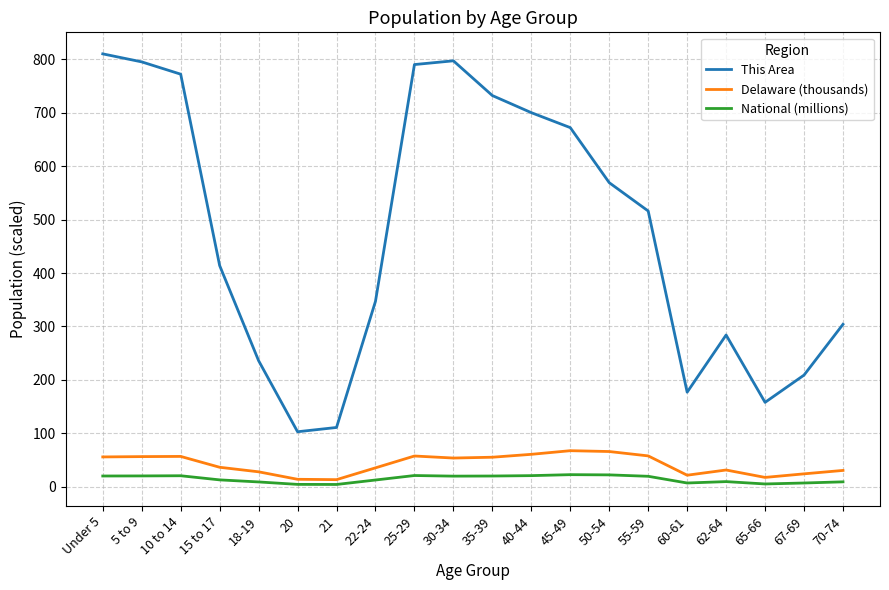

Rank the series by their maximum value, from highest to lowest.

This Area, Delaware (thousands), National (millions)